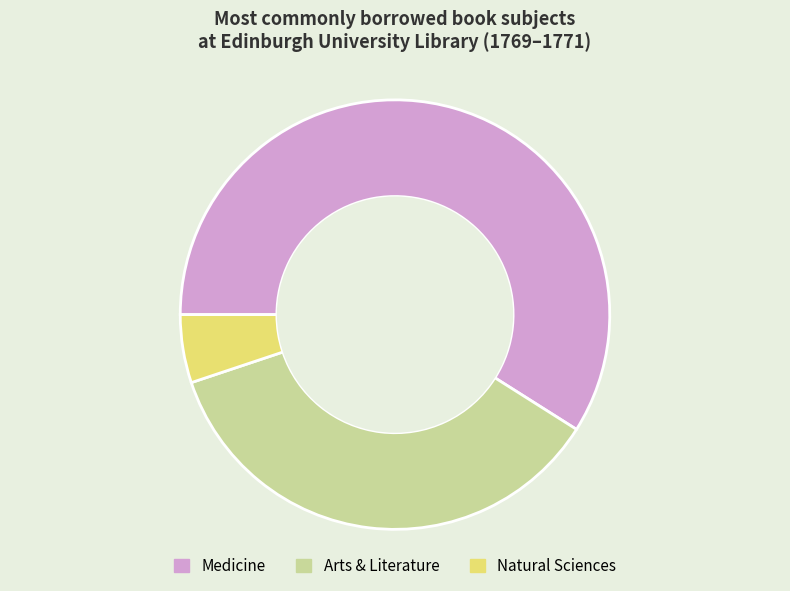

What is the largest slice in the pie chart?

Medicine